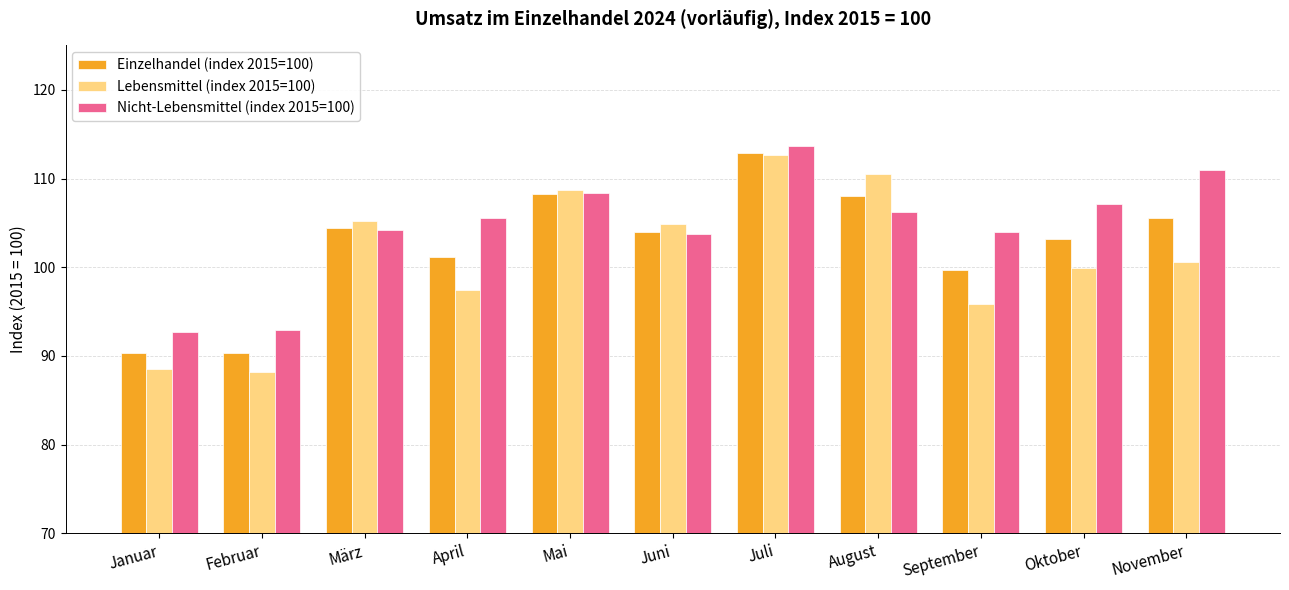

What position from the right is April?

8